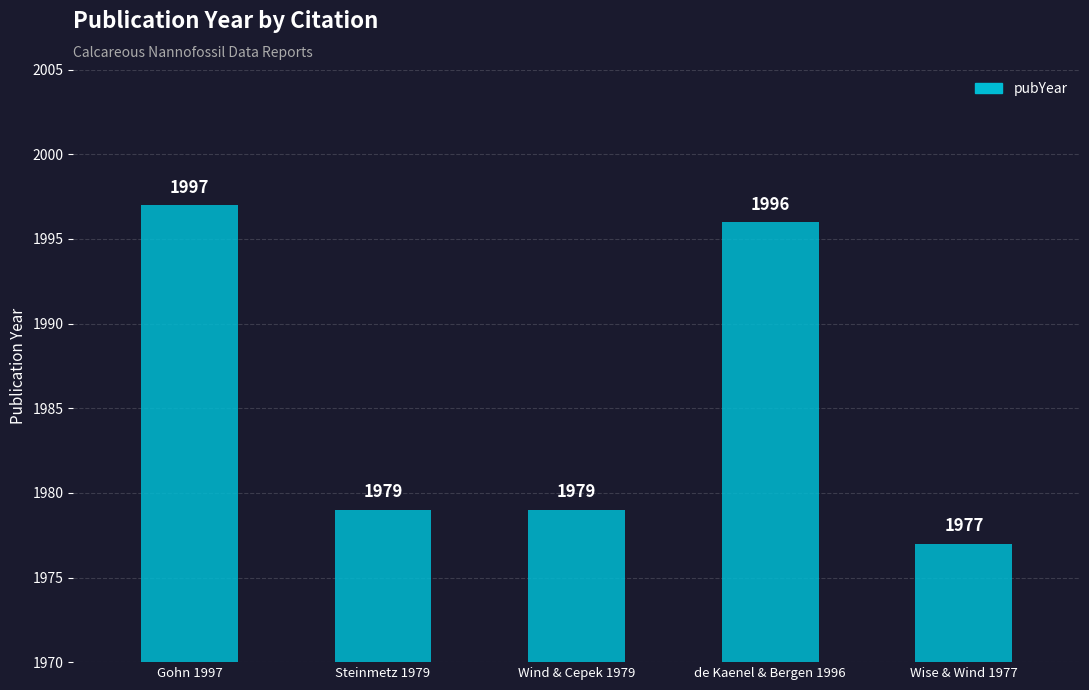

What is the label of the 3rd bar from the left?

Wind & Cepek 1979